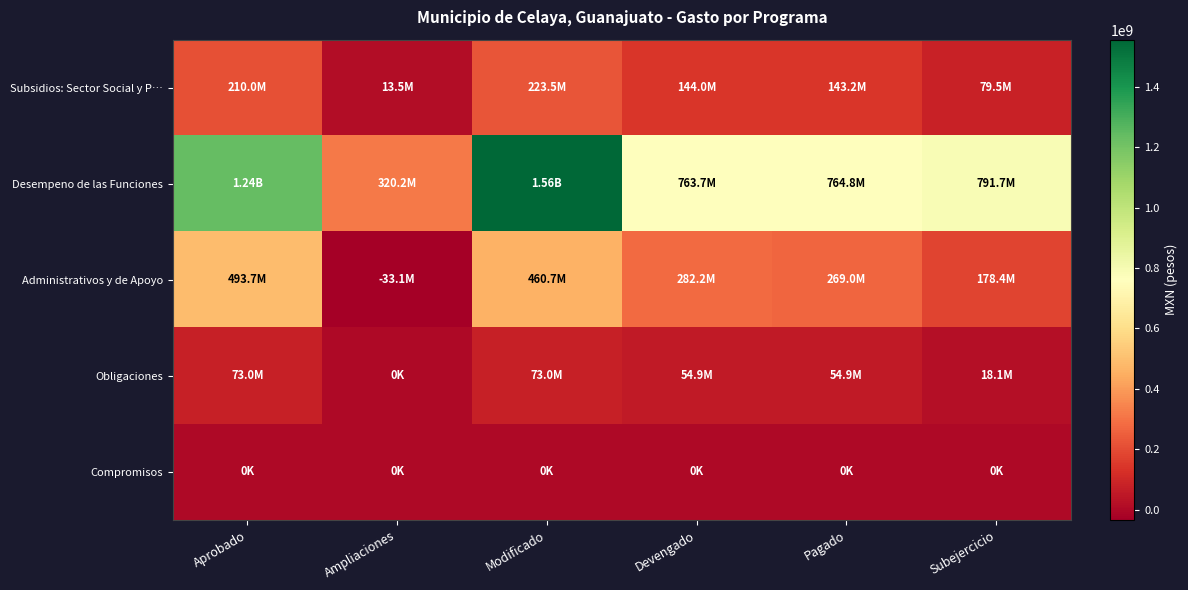

What is the smallest value displayed?

-33055283.6